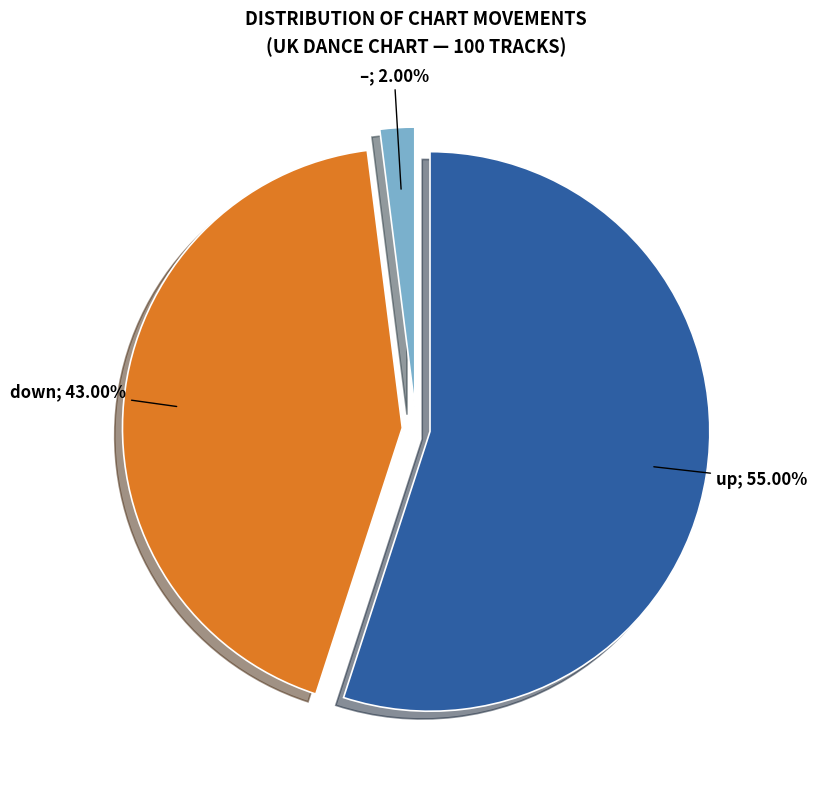

Does any single category account for the majority?

Yes